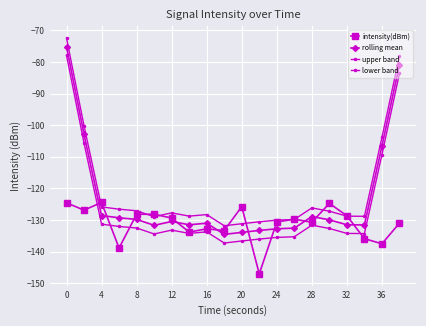

How many distinct data groups are displayed?

4